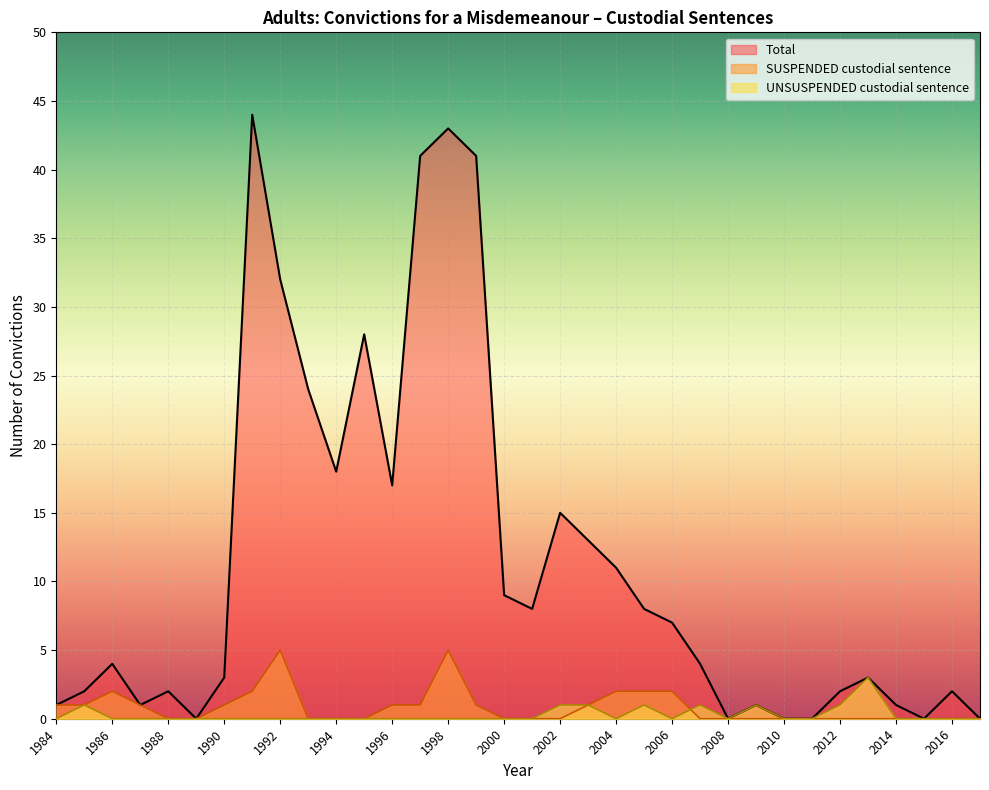

Rank the categories by SUSPENDED custodial sentence value from lowest to highest.

1988, 1989, 1993, 1994, 1995, 2000, 2001, 2002, 2007, 2008, 2009, 2010, 2011, 2012, 2013, 2014, 2015, 2016, 2017, 1984, 1985, 1987, 1990, 1996, 1997, 1999, 2003, 1986, 1991, 2004, 2005, 2006, 1992, 1998